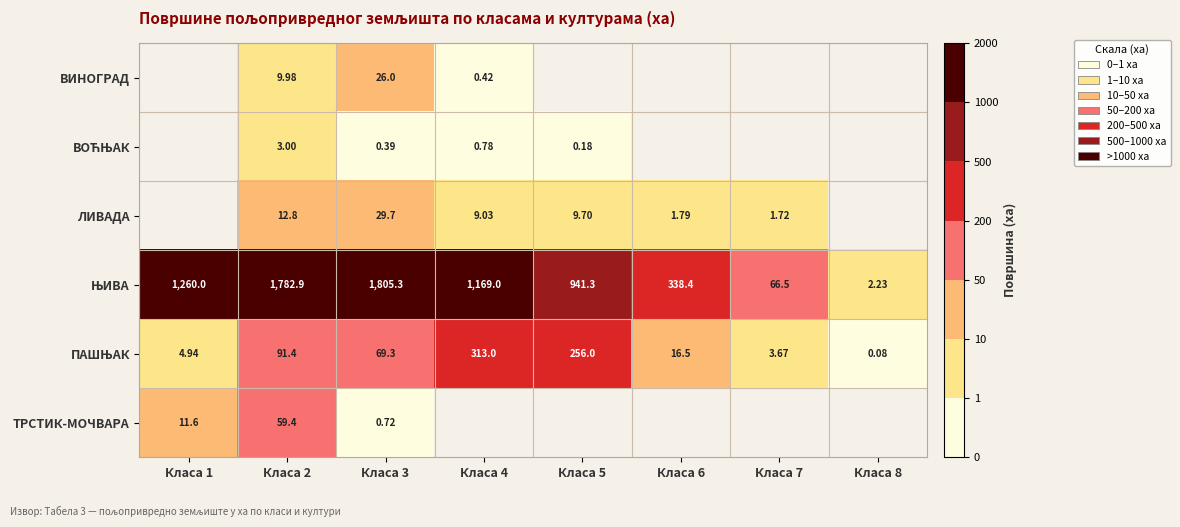

List the labels in order of ПАШЊАК value, smallest first.

Класа 8, Класа 7, Класа 1, Класа 6, Класа 3, Класа 2, Класа 5, Класа 4